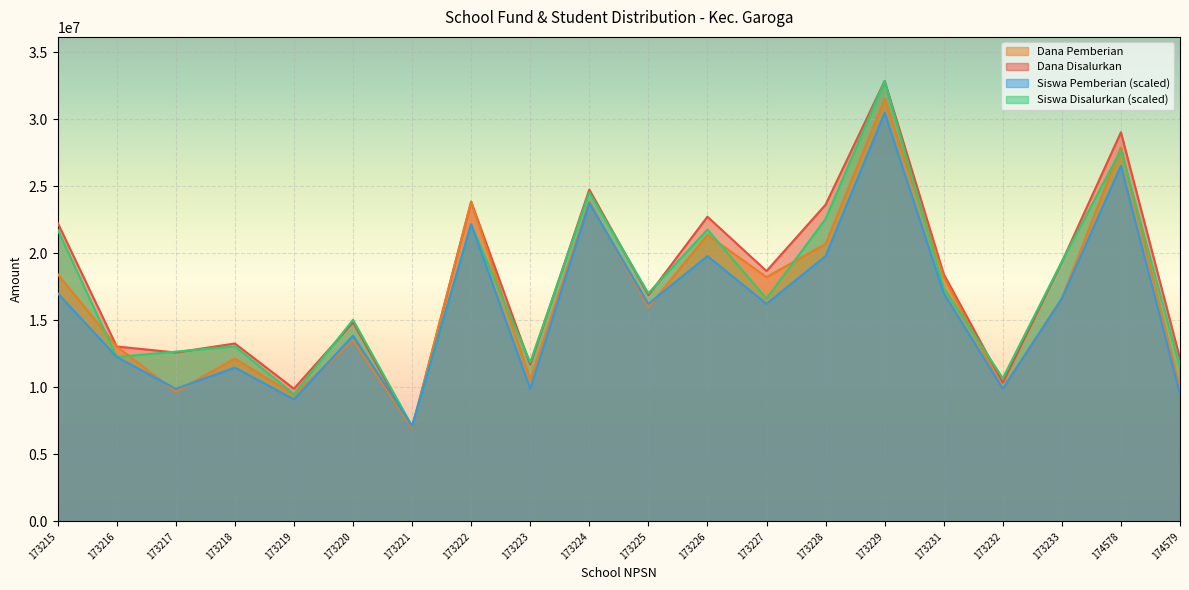

At which category does the chart reach its minimum across all series?

173221